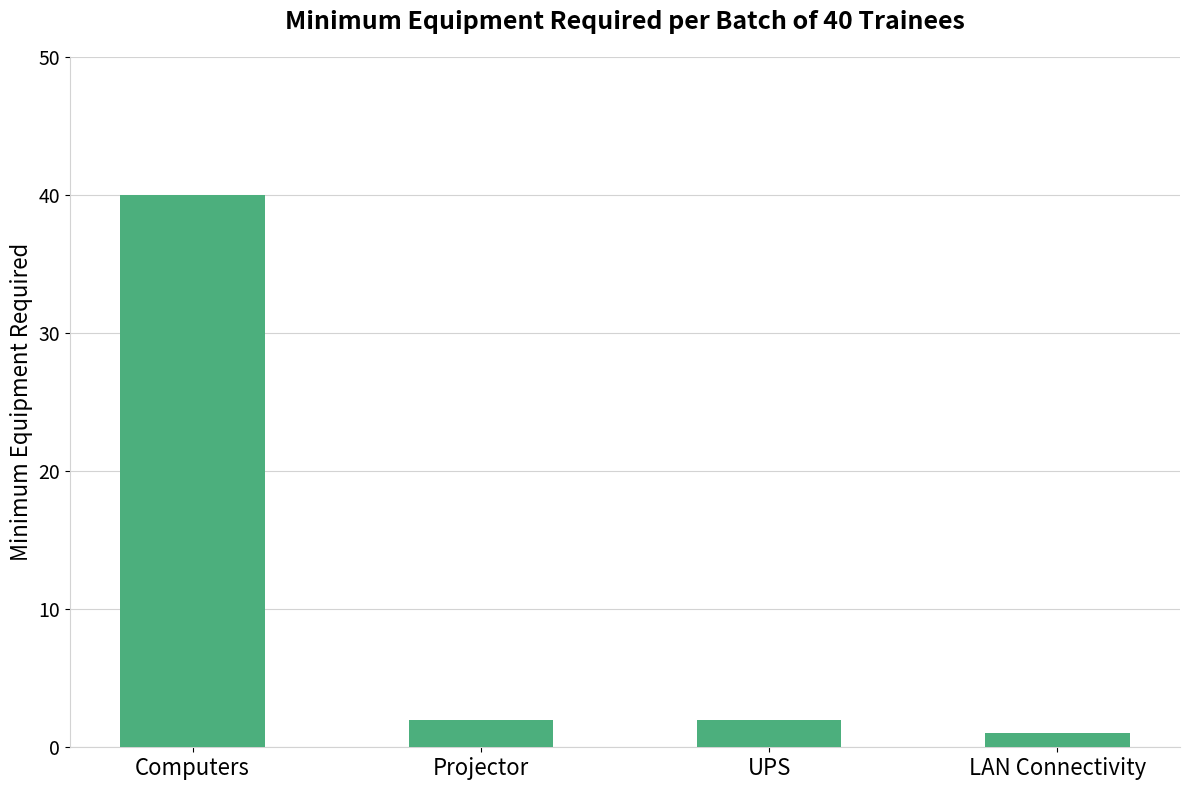

What is the maximum value shown in the chart?

40